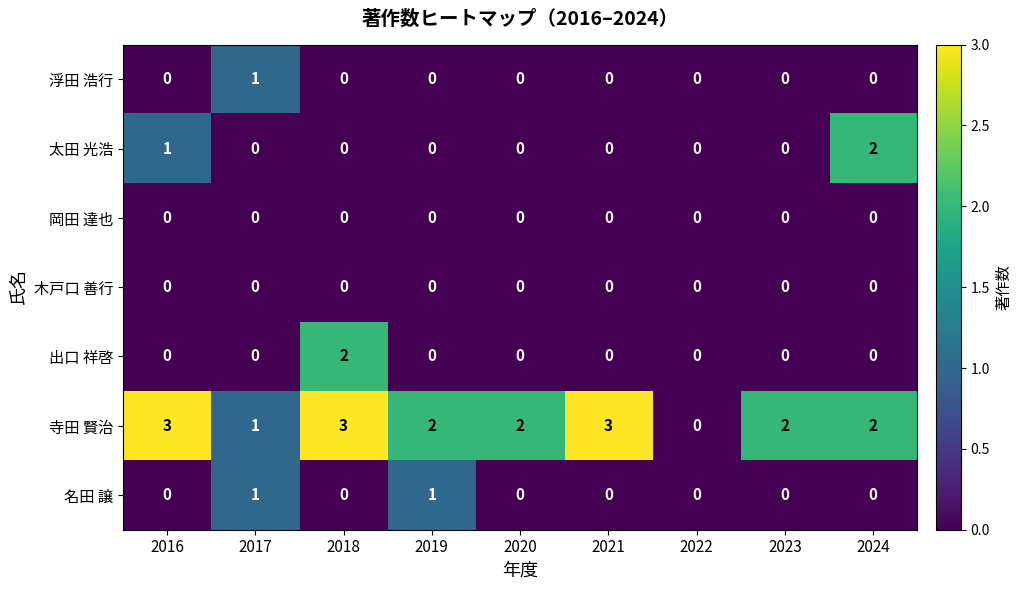

What is the maximum value shown in the chart?

3